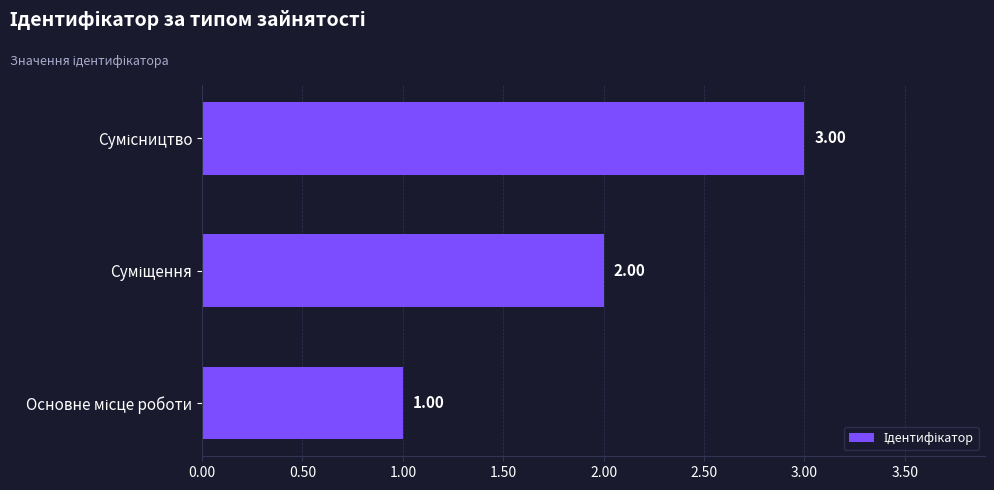

Are the bars horizontal?

Yes